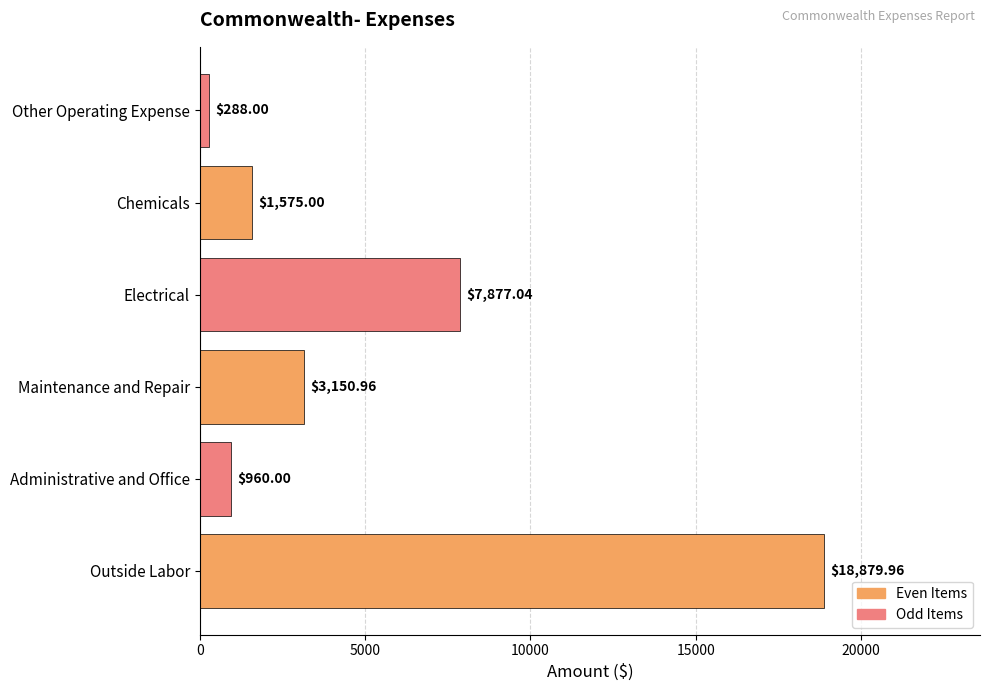

What is the difference between the values at Chemicals and Maintenance and Repair?

1576.0